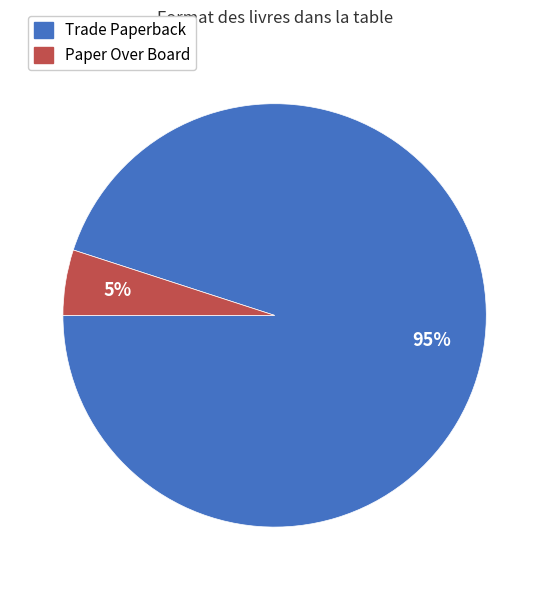

To the nearest percent, what is the difference between the largest and smallest slice percentages?

90%